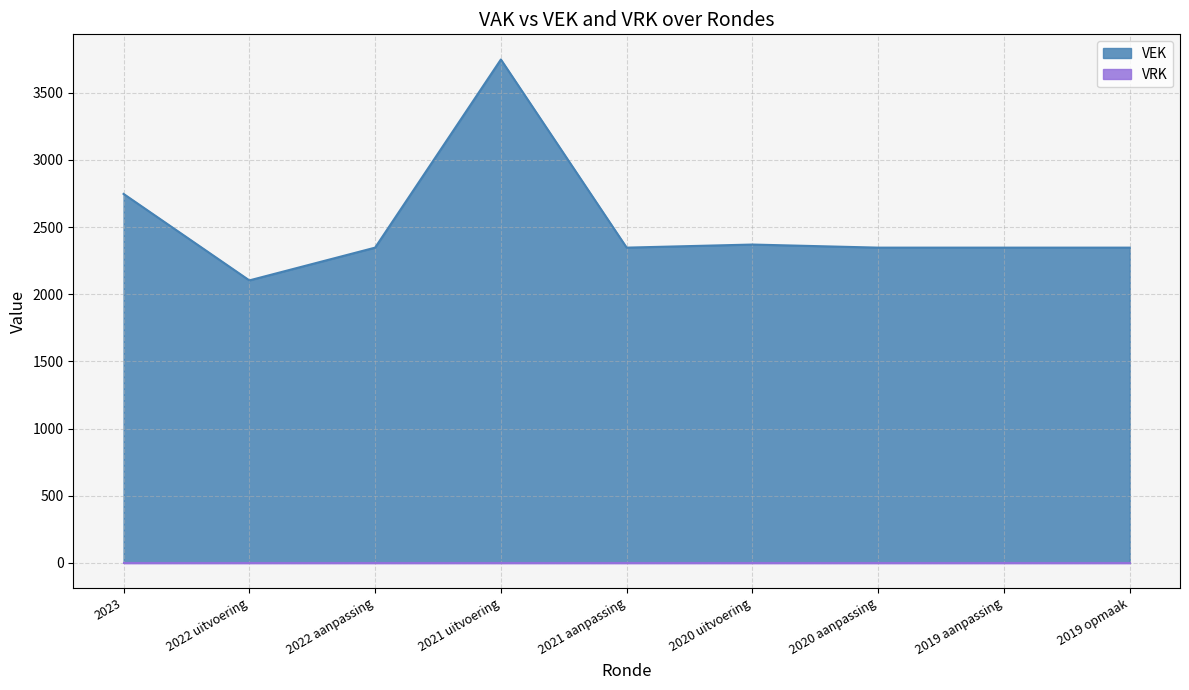

Which label corresponds to the smallest value in the chart?

2022 uitvoering